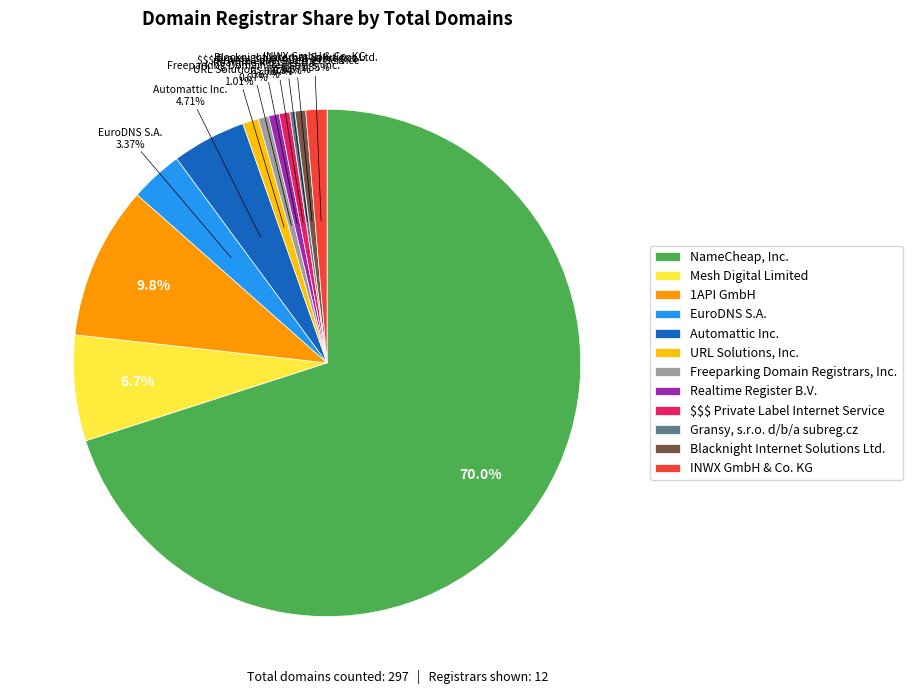

Count the number of slices in the pie.

12